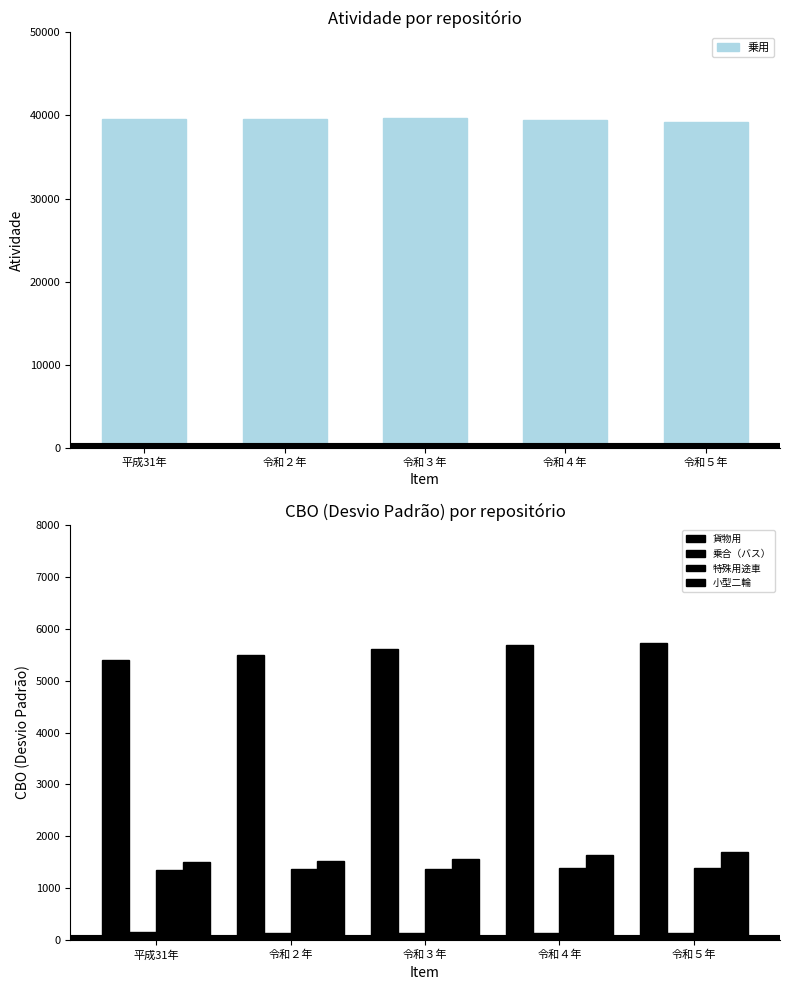

Is the value of 貨物用 at 令和５年 greater than the value of 乗用 at 平成31年?

No